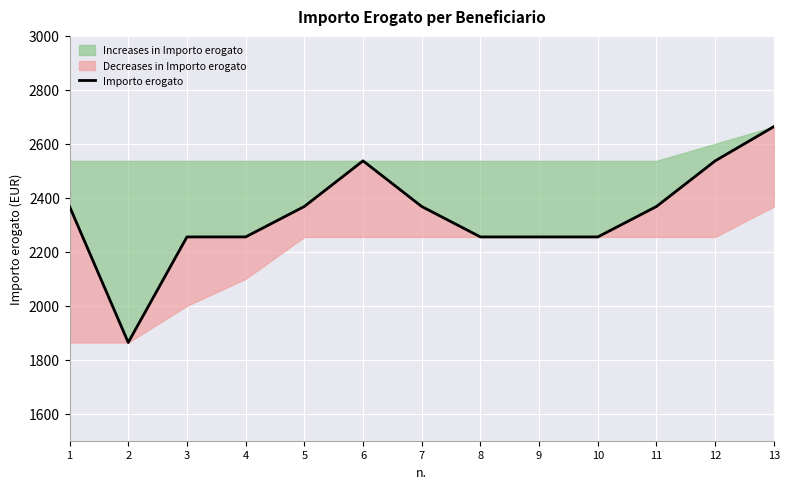

What is the value of the 3rd point from the left?

2255.1